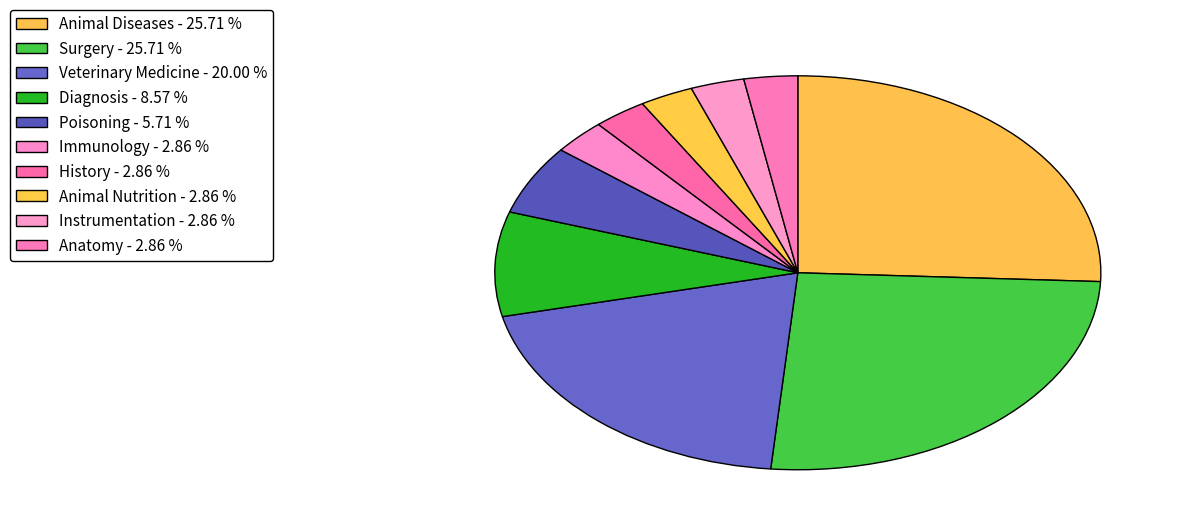

True or false: Animal Nutrition accounts for 12% of the total.

False